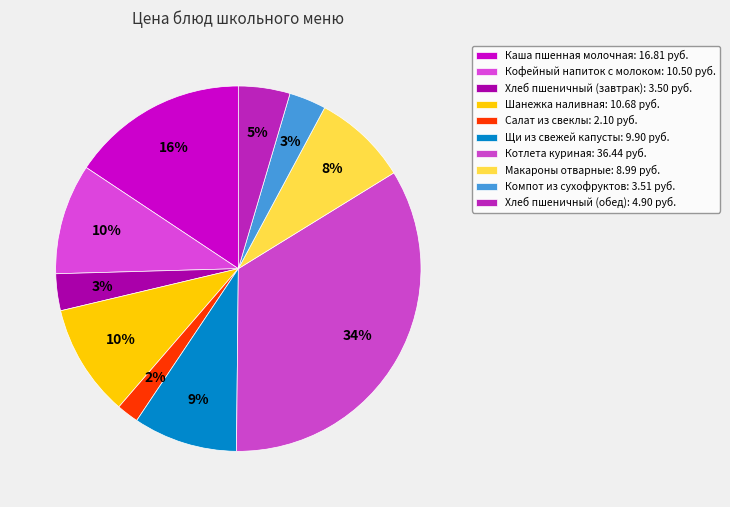

Is there a majority slice in this chart?

No